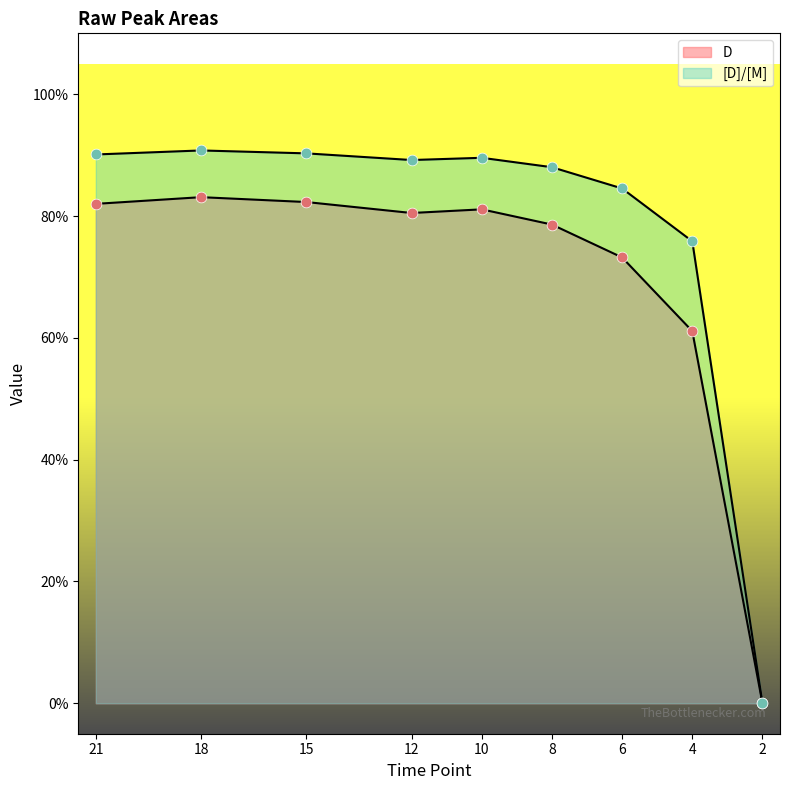

Which series contains the highest Y value?

[D]/[M]